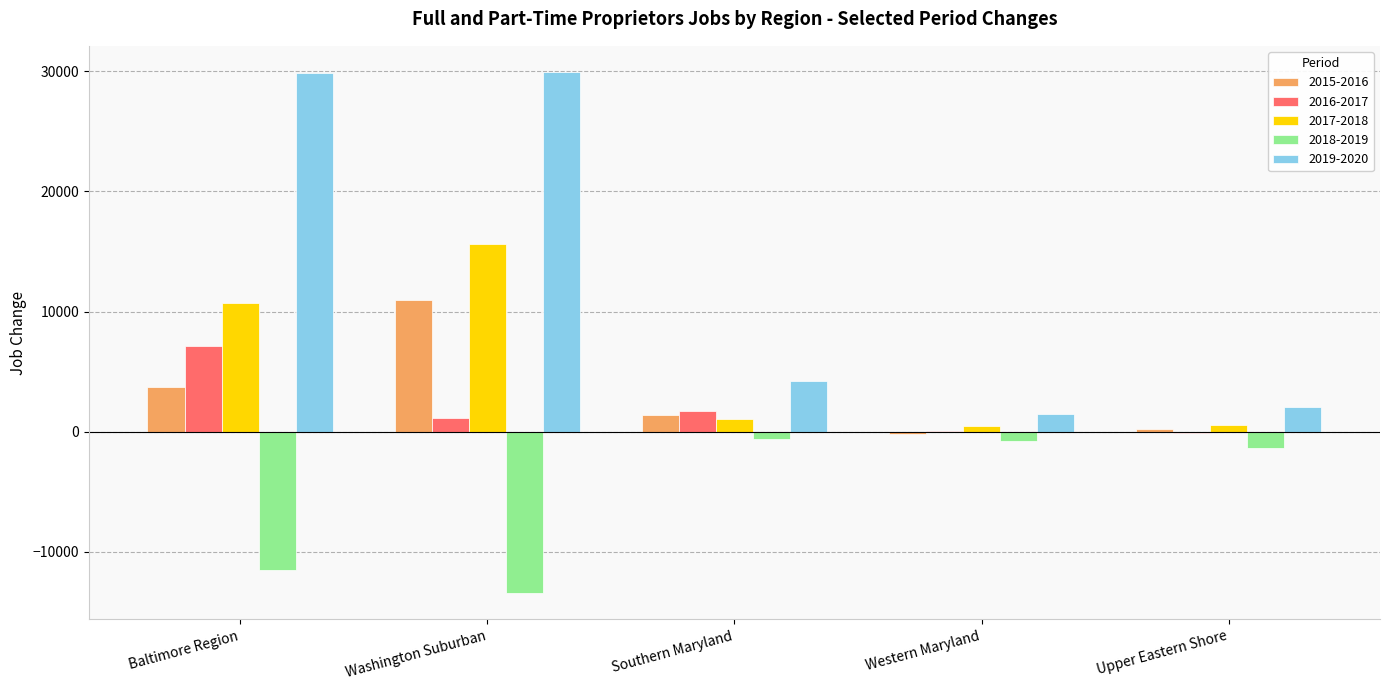

What is the total value across all series at Washington Suburban?

44247